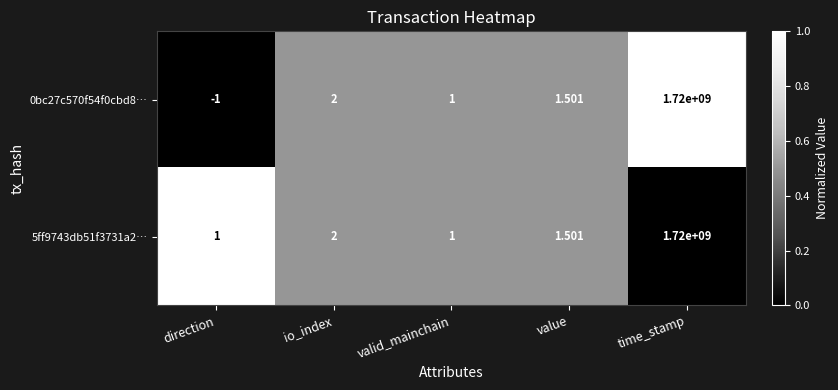

At which category is the sum across all series the highest?

time_stamp